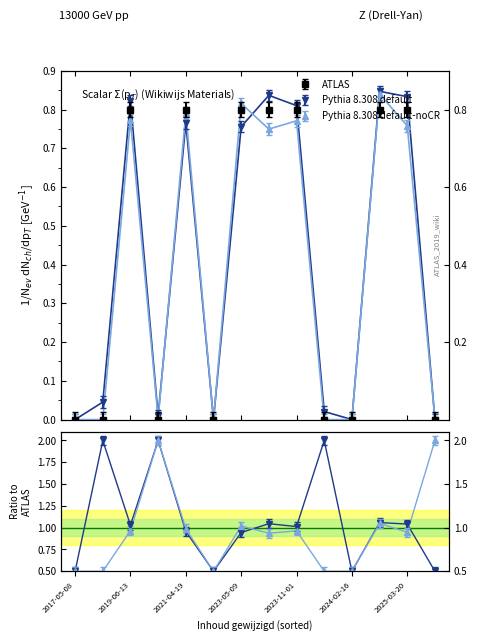

At which category does Pythia 8.308 default-noCR reach its first local peak?

2019-06-13